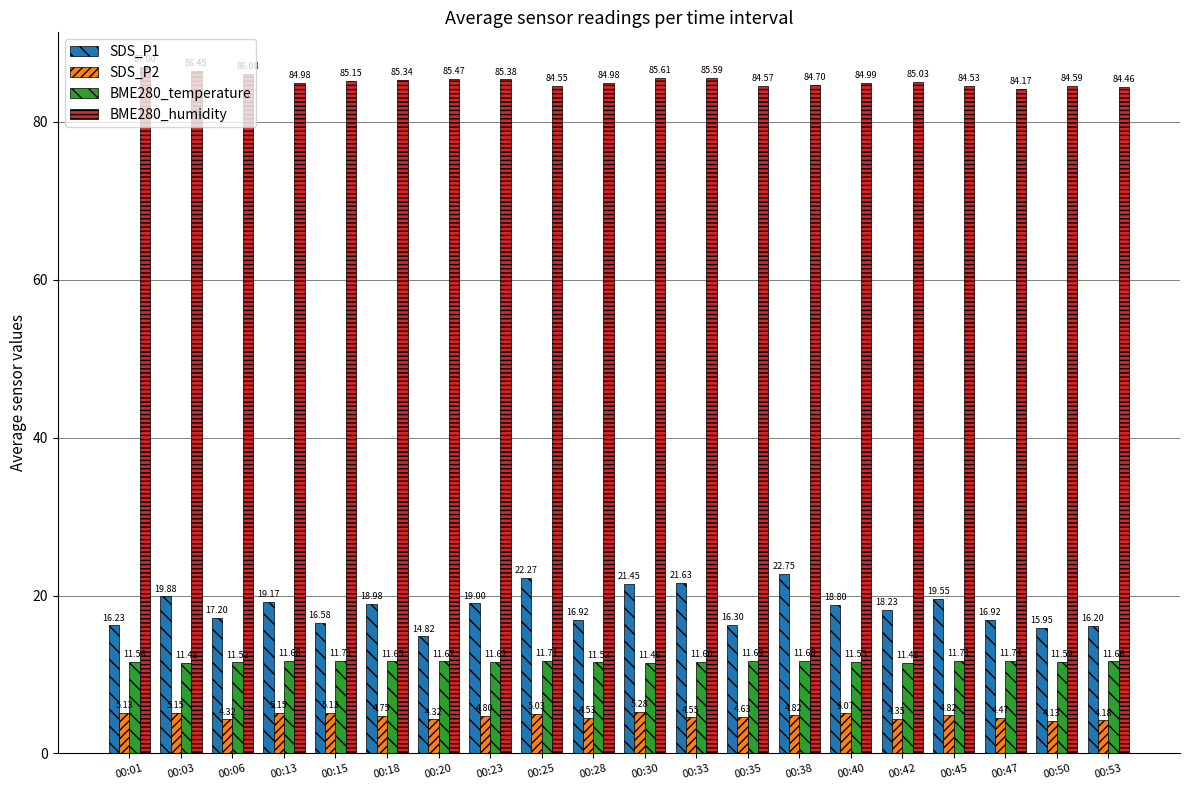

What is the sum of all SDS_P2 values?

94.6